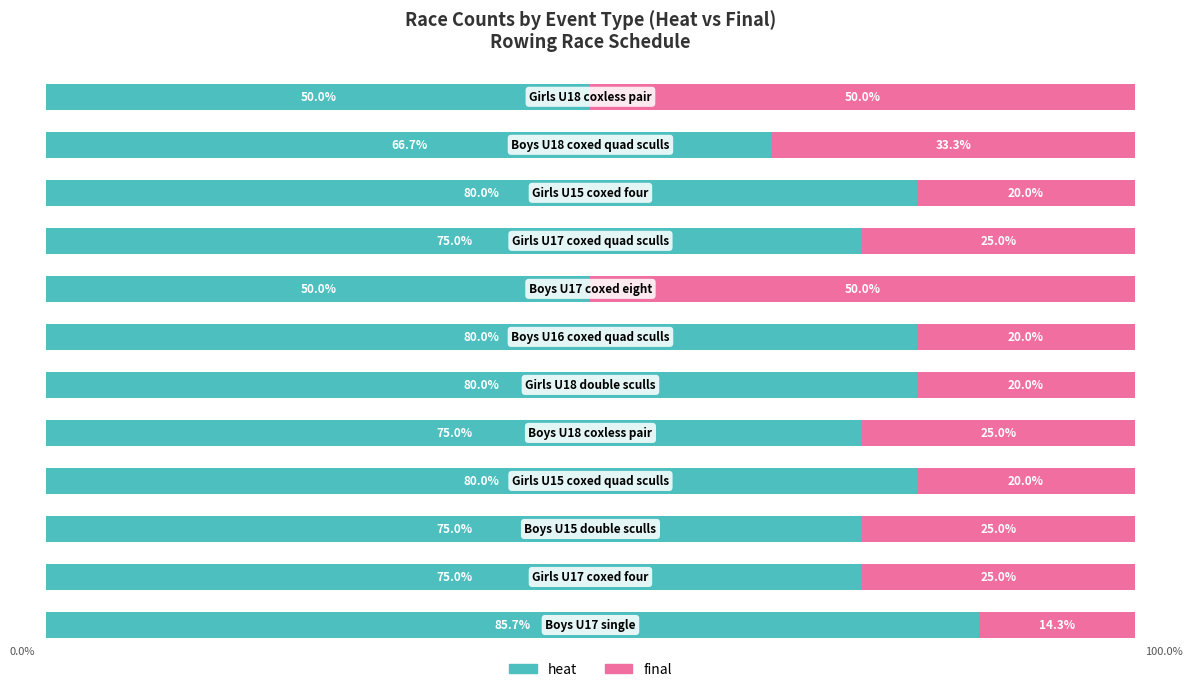

Reading right to left, transcribe all the data shown in this chart.

heat: 50.0	66.7	80.0	75.0	50.0	80.0	80.0	75.0	80.0	75.0	75.0	85.7
final: 50.0	33.3	20.0	25.0	50.0	20.0	20.0	25.0	20.0	25.0	25.0	14.3